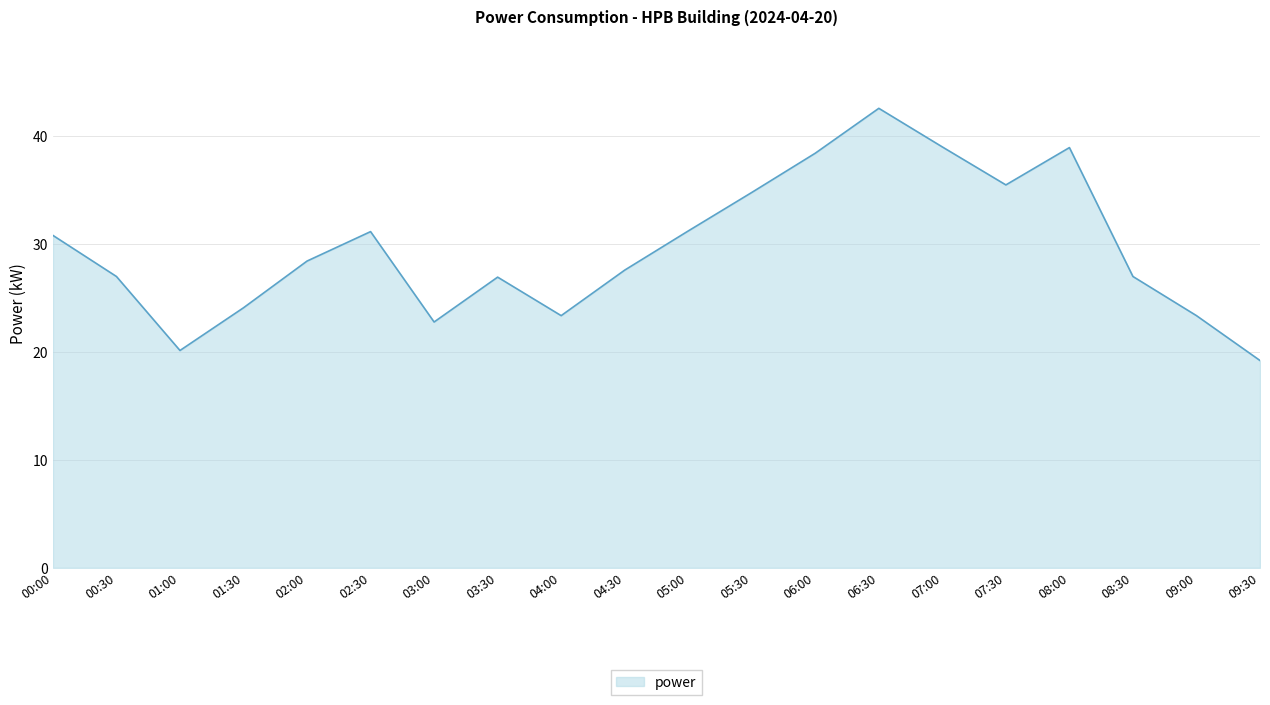

Approximately how many times larger is the value at 06:00 compared to 03:30?

1.4